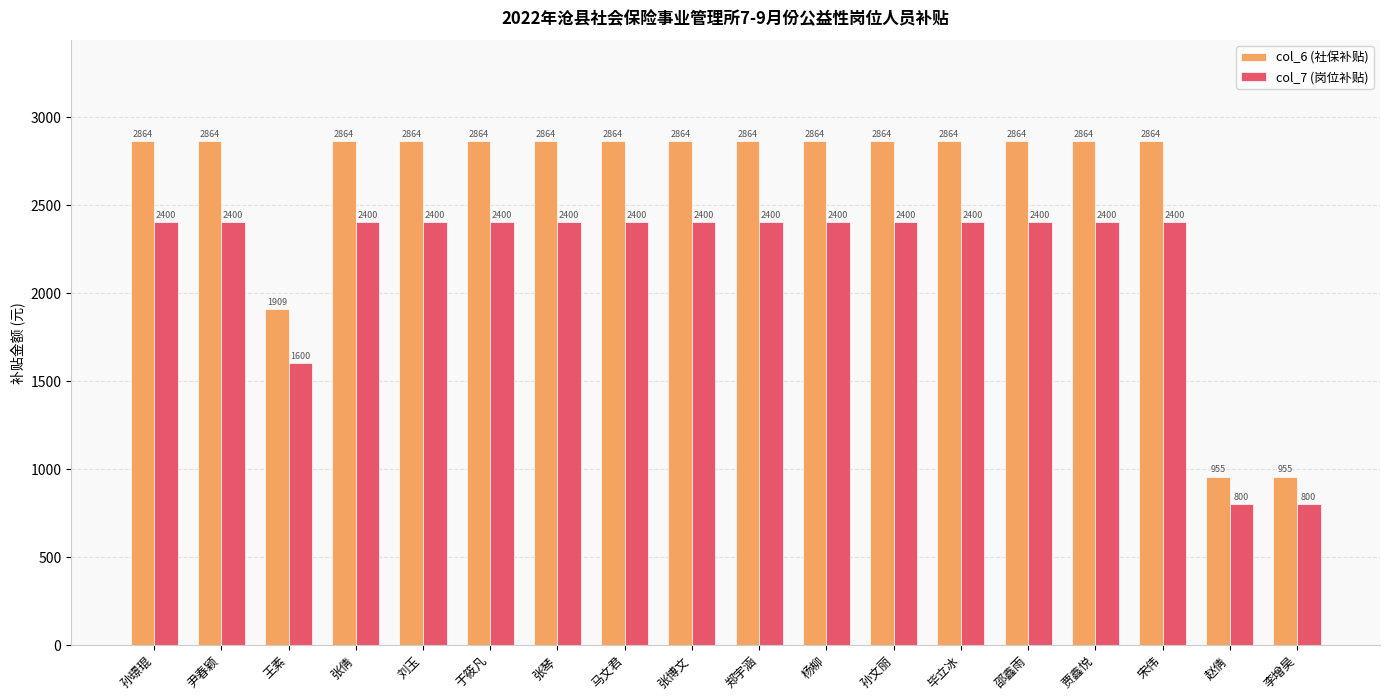

What is the greatest value displayed?

2864.2